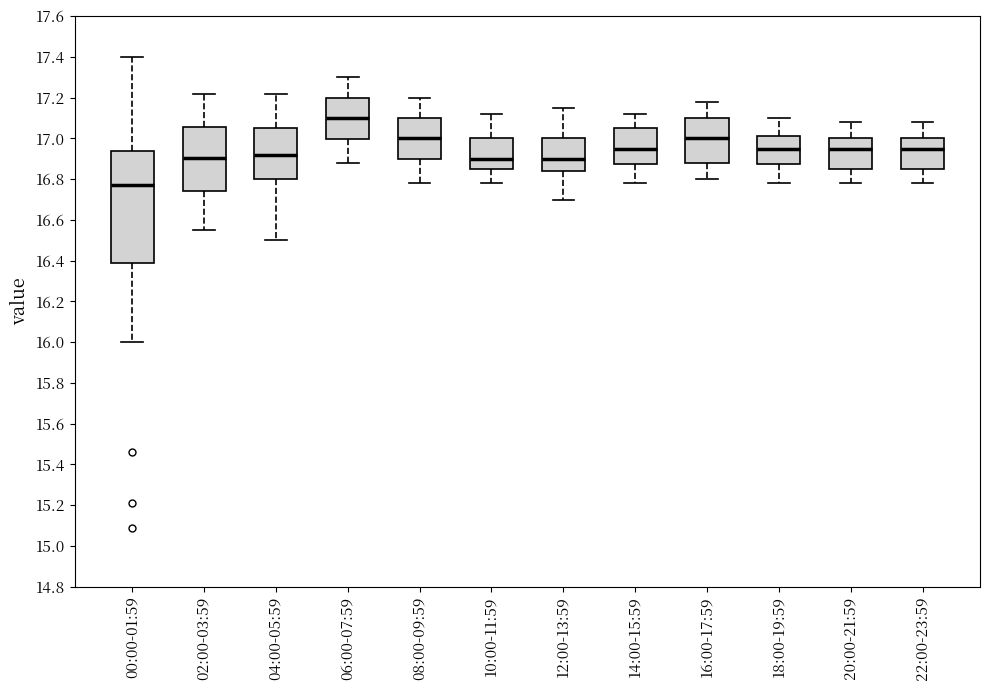

Which box's median line is the highest?

06:00-07:59